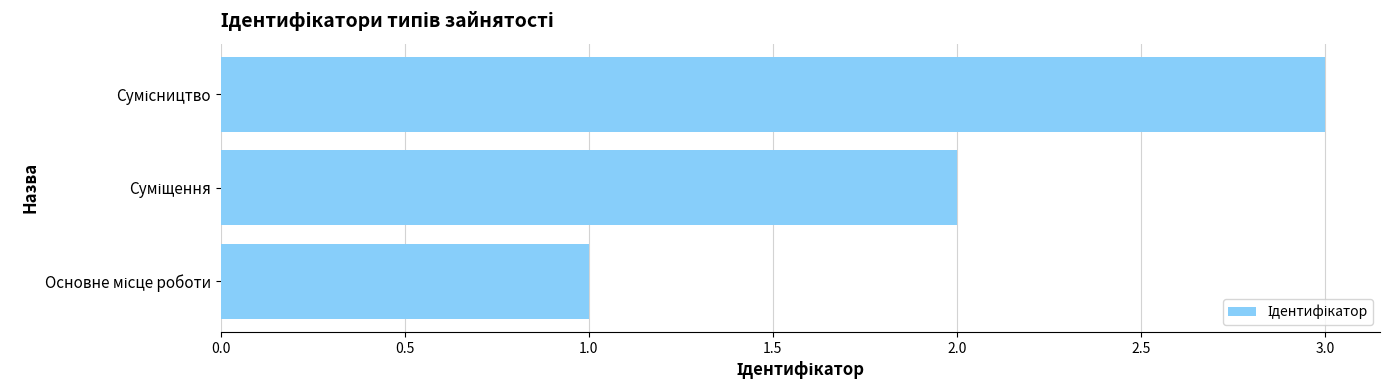

What is the greatest value displayed?

3